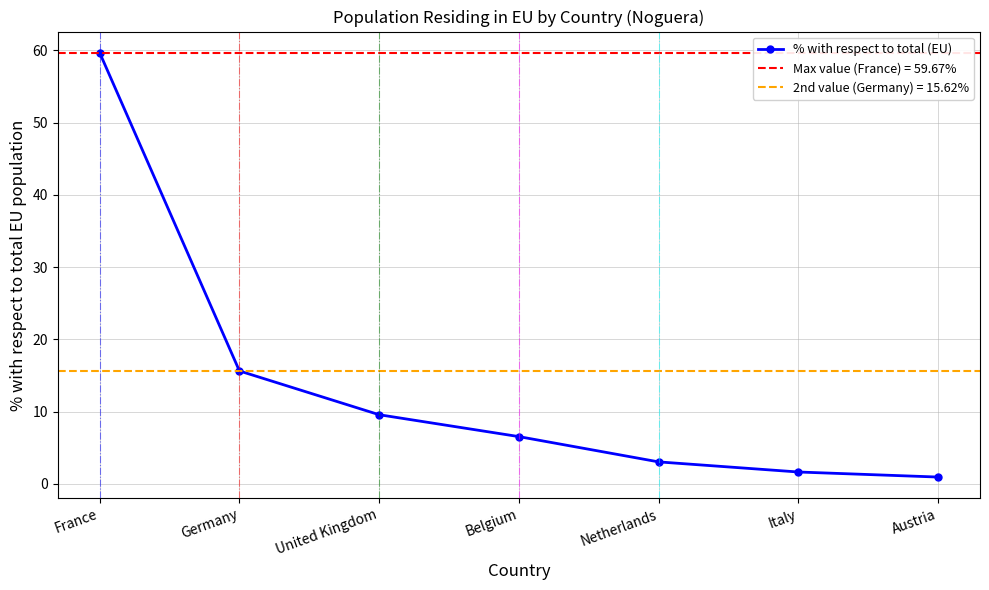

At which label is the value closest to 30?

Germany